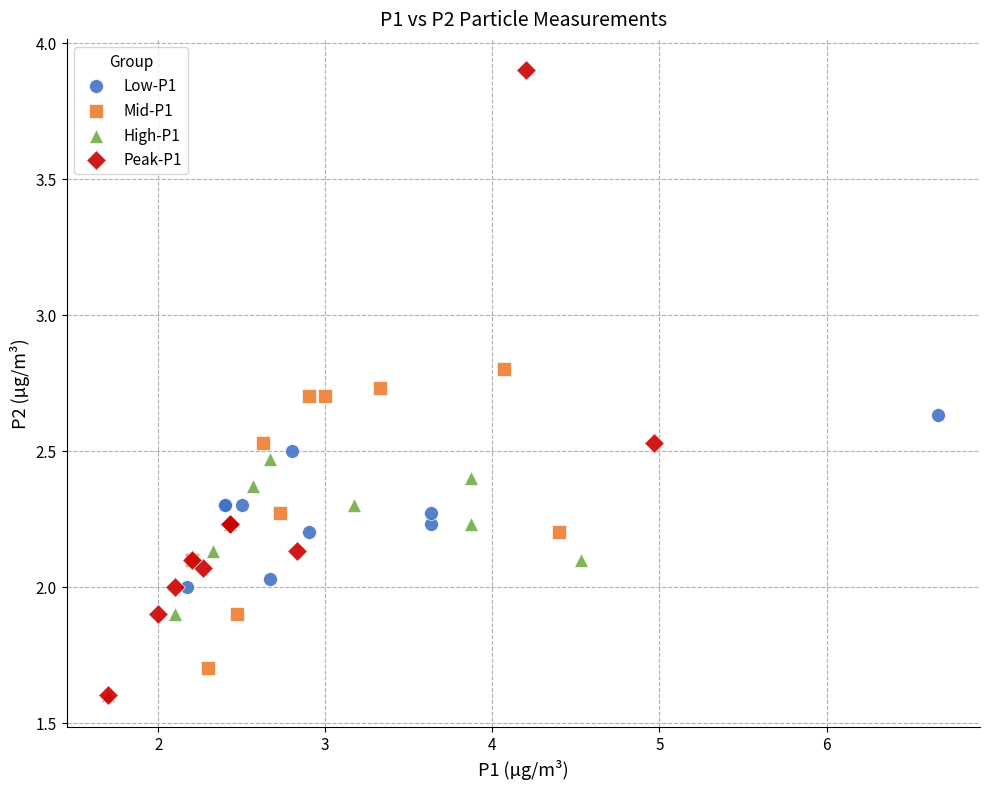

Which series has the largest Y range (max minus min)?

Peak-P1